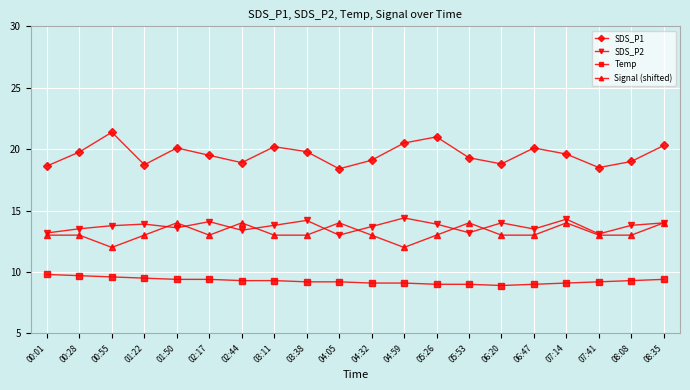

In SDS_P2, how many points are higher than both neighbors (excluding endpoints)?

6